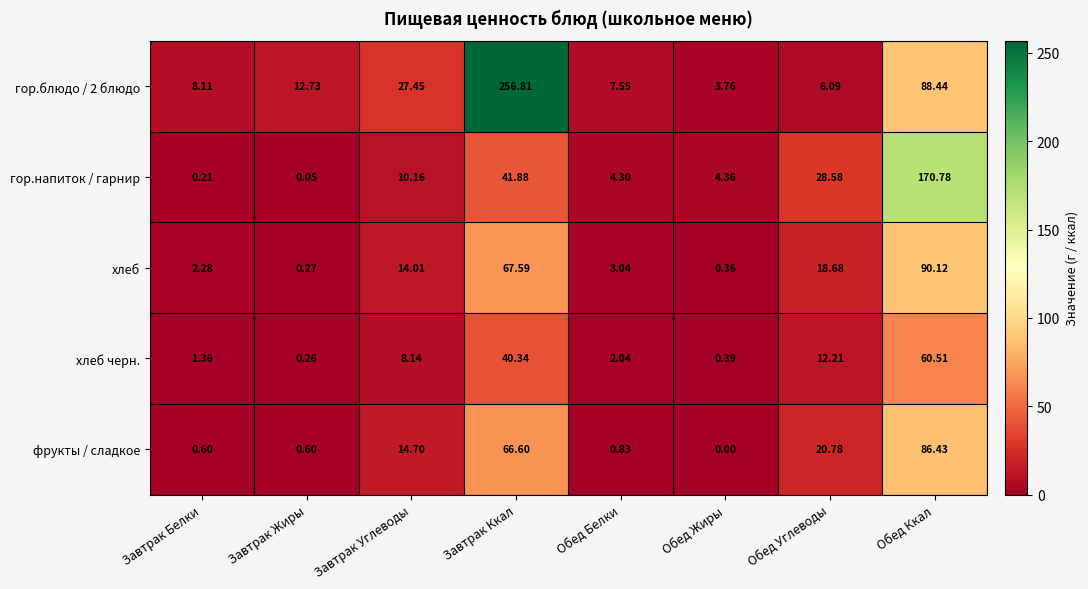

Which series has the largest total across all categories?

гор.блюдо / 2 блюдо